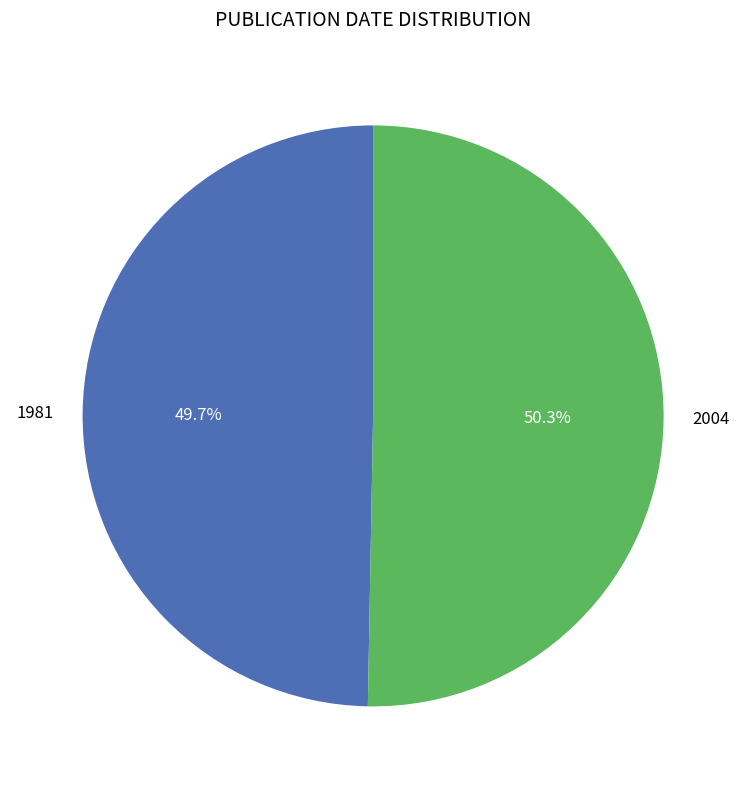

Rank the categories by value from lowest to highest.

1981, 2004